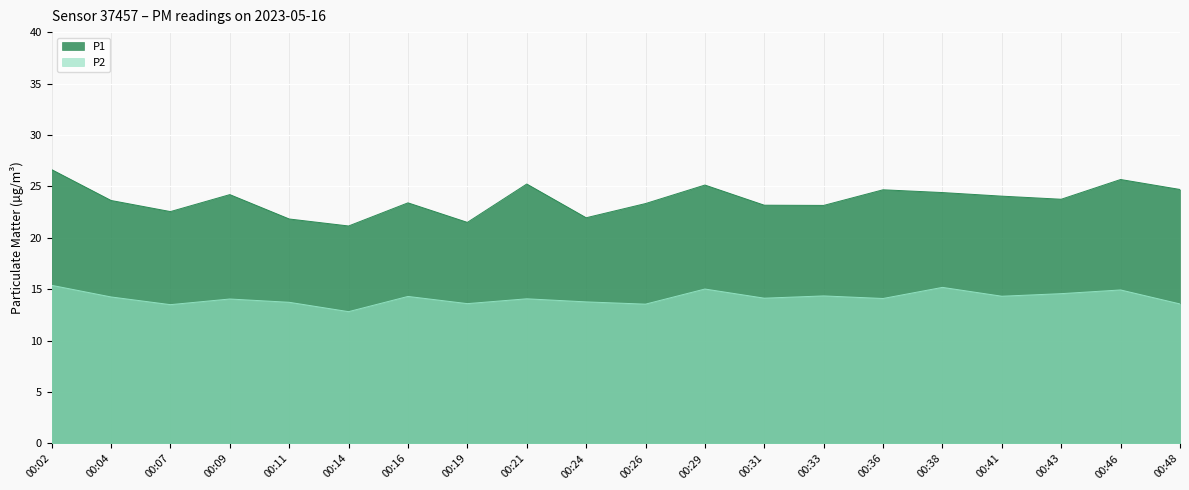

Reading right to left, list all the values displayed in this chart.

P1: 00:48=24.7	00:46=25.7	00:43=23.8	00:41=24.1	00:38=24.4	00:36=24.7	00:33=23.1	00:31=23.2	00:29=25.1	00:26=23.3	00:24=21.9	00:21=25.2	00:19=21.5	00:16=23.4	00:14=21.1	00:11=21.8	00:09=24.2	00:07=22.6	00:04=23.6	00:02=26.6
P2: 00:48=13.6	00:46=14.9	00:43=14.6	00:41=14.3	00:38=15.2	00:36=14.1	00:33=14.3	00:31=14.1	00:29=15.0	00:26=13.6	00:24=13.8	00:21=14.1	00:19=13.6	00:16=14.3	00:14=12.8	00:11=13.7	00:09=14.1	00:07=13.5	00:04=14.2	00:02=15.4